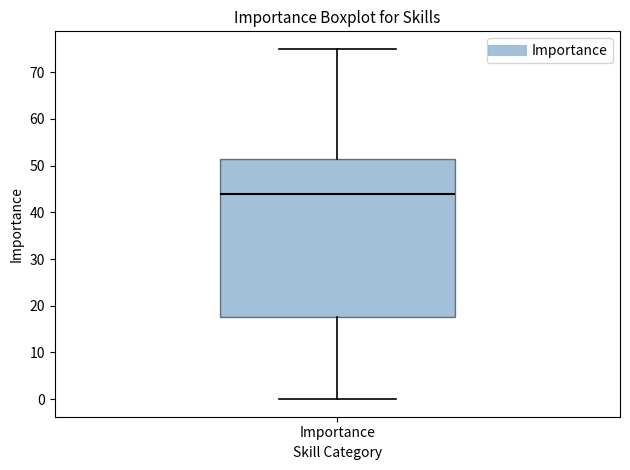

Transcribe this box plot: give where the median line is, the range the box spans, and where the two whiskers end, as read against the y-axis. The values are not printed on the chart, so give them approximately, as read against the axis.

median 44, box 18 to 52, whiskers 0 to 75